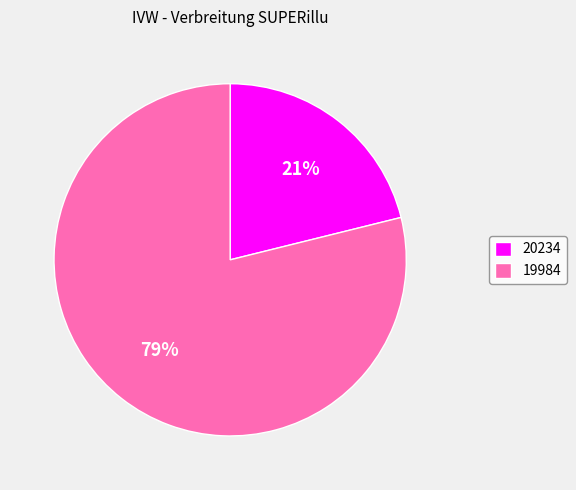

Count the number of slices in the pie.

2